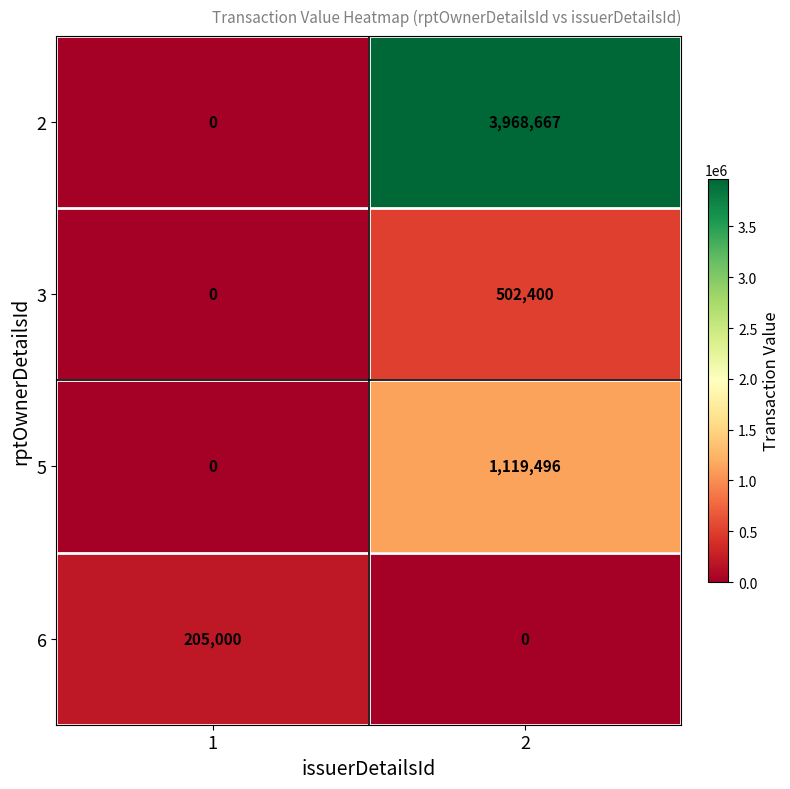

What is the sum of all 6 values?

205000